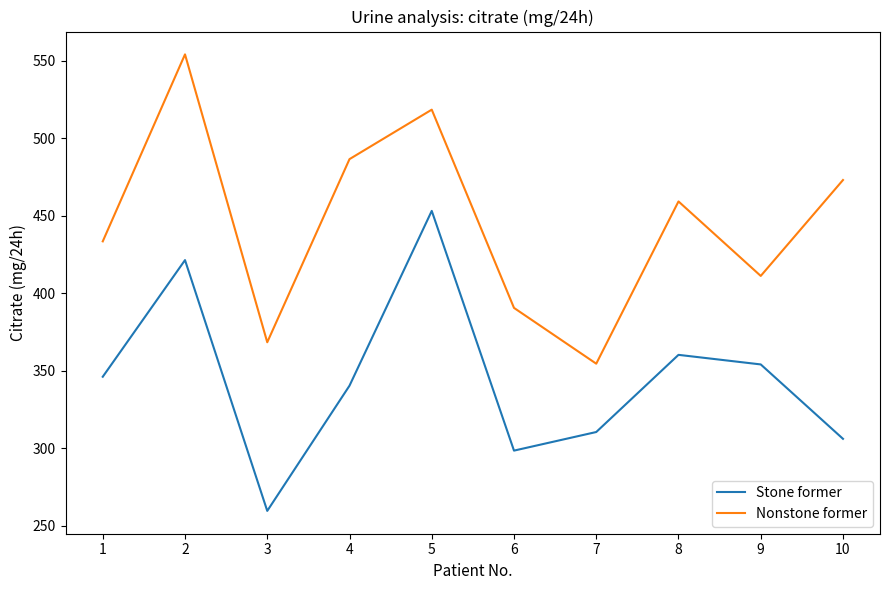

Reading left to right, extract all data points from this chart.

Stone former: 346.1	421.3	259.5	340.3	453.1	298.4	310.4	360.2	354.0	306.0
Nonstone former: 433.4	554.1	368.3	486.5	518.4	390.5	354.5	459.2	411.1	473.0